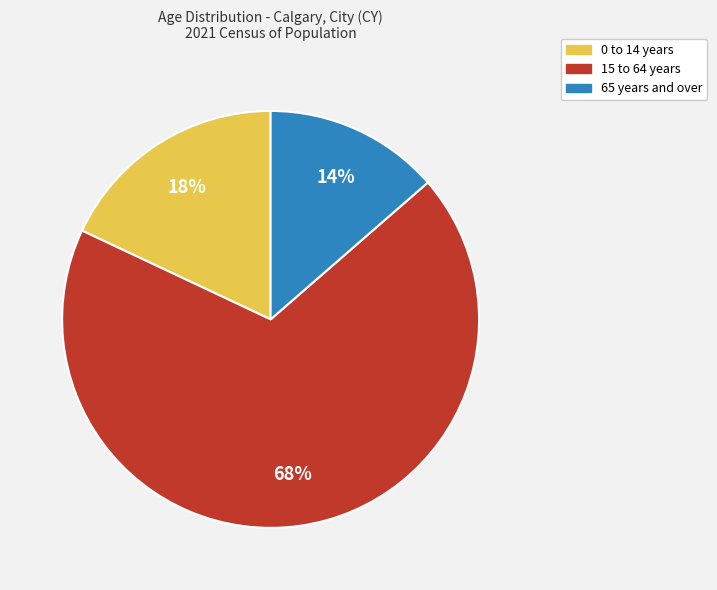

The 15 to 64 years slice represents 77% of the pie. True or false?

False